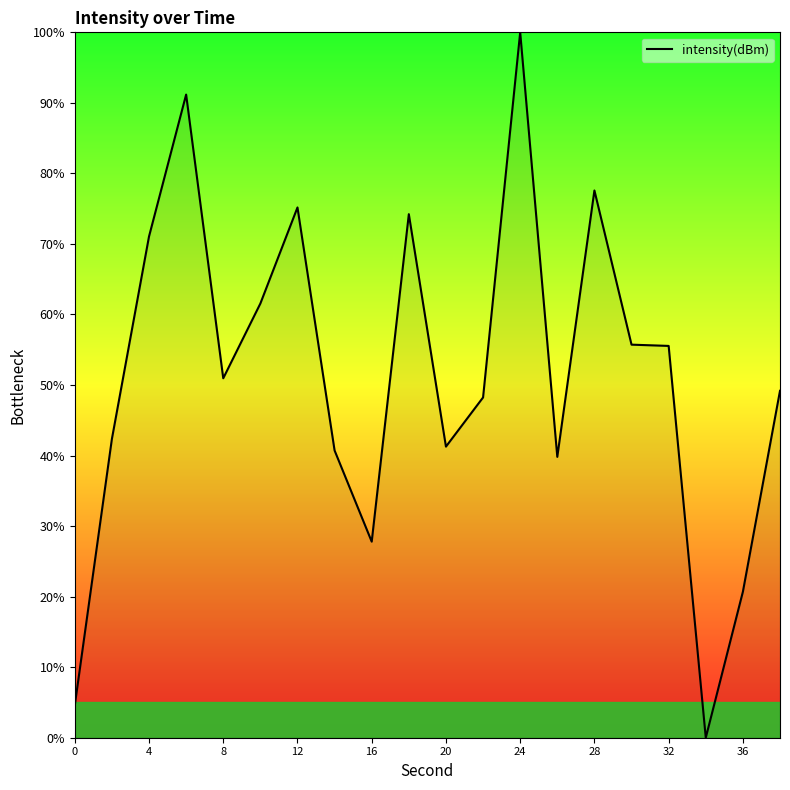

What is the greatest value displayed?

100.0